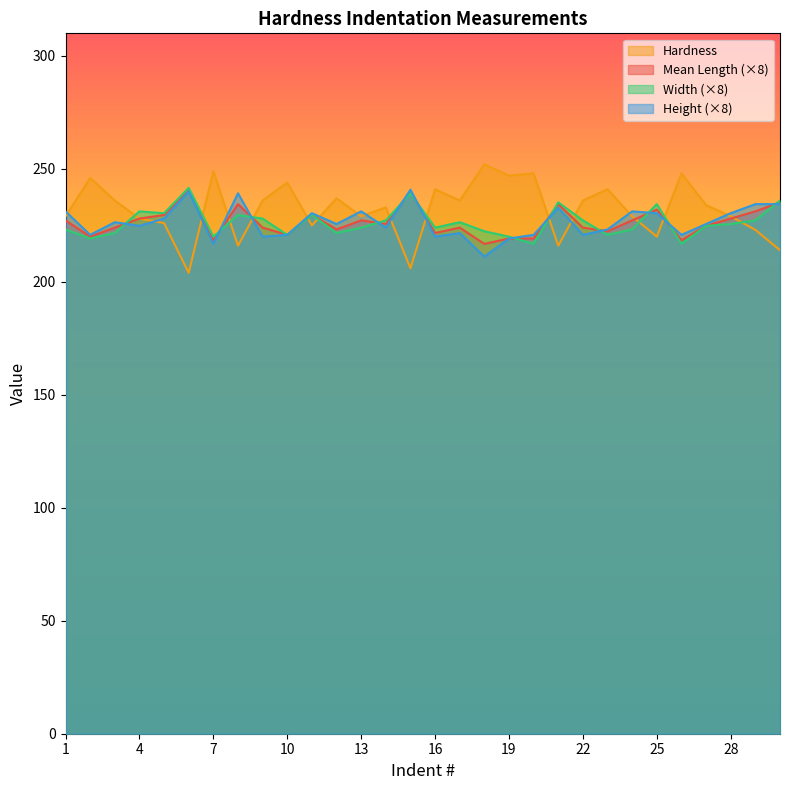

Between which two adjacent categories do Height and Mean Length first intersect?

3 and 4